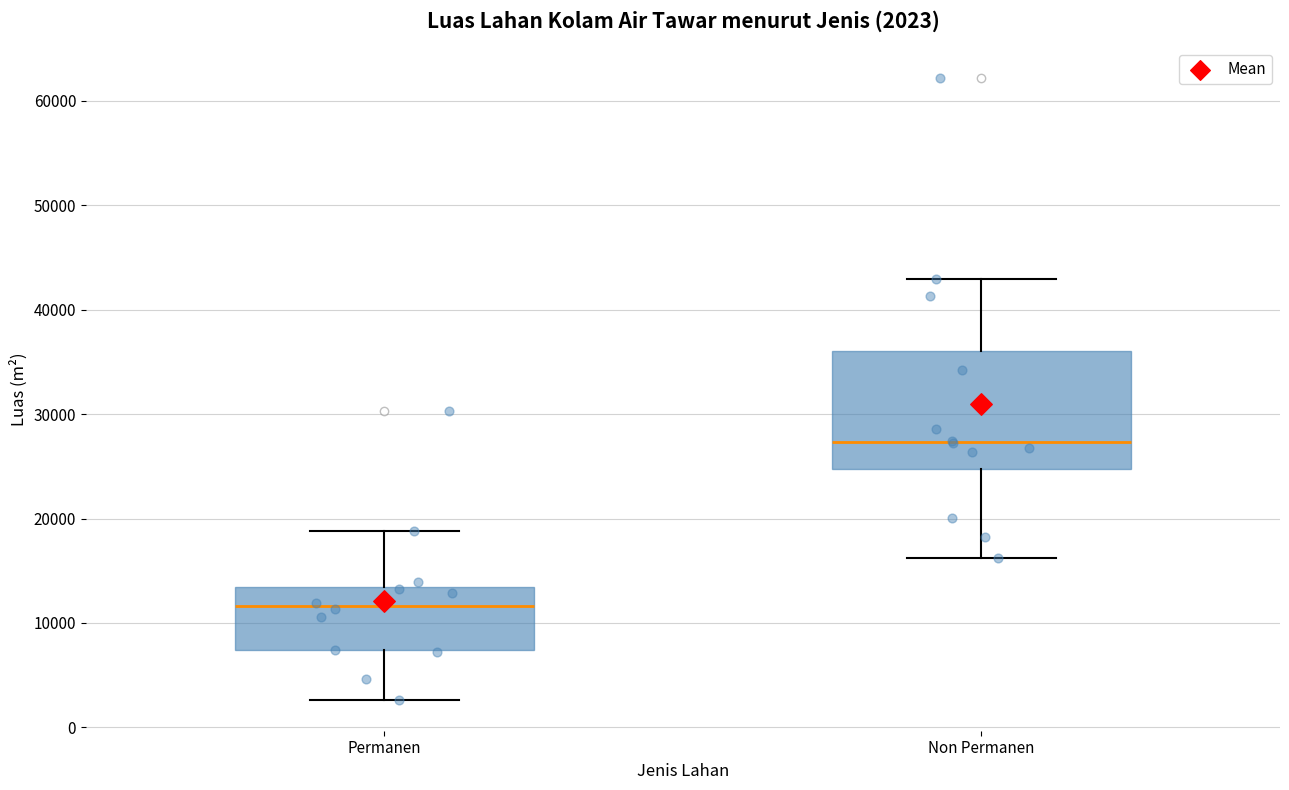

Comparing the boxes themselves (not the whiskers), which one is the tallest?

Non Permanen